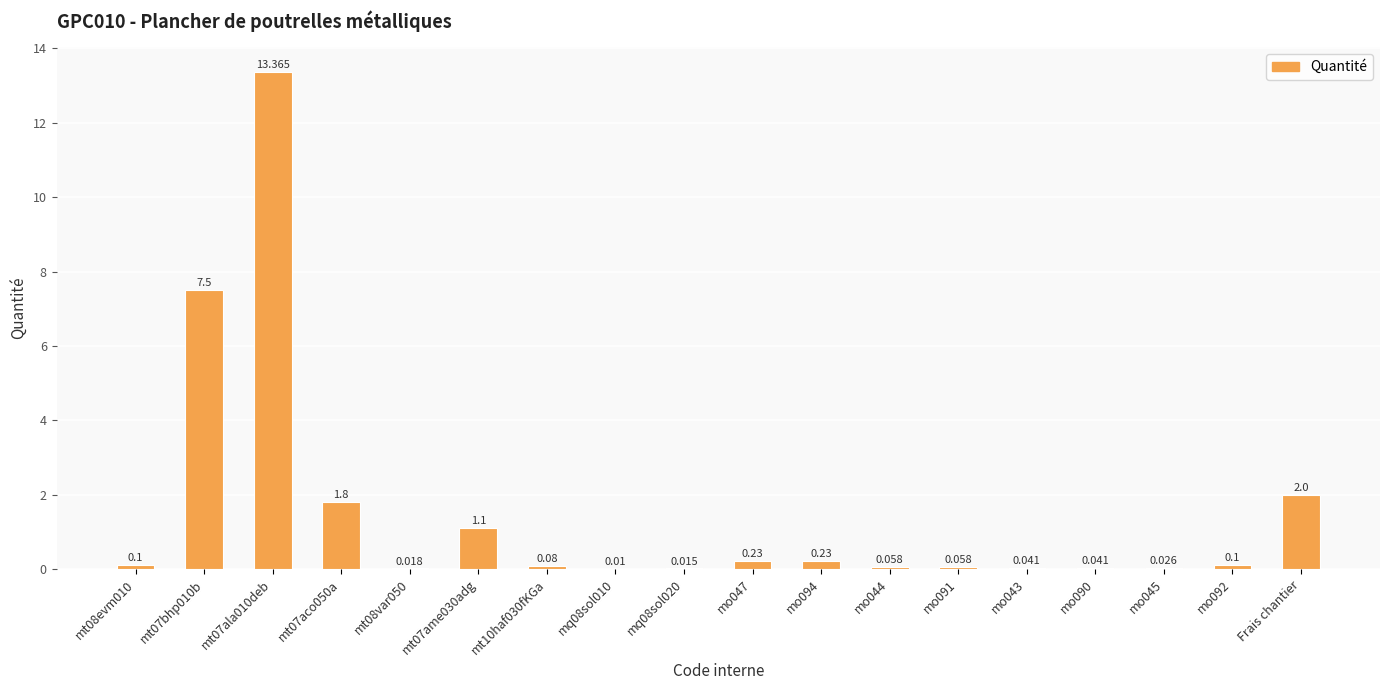

Are the bars horizontal?

No